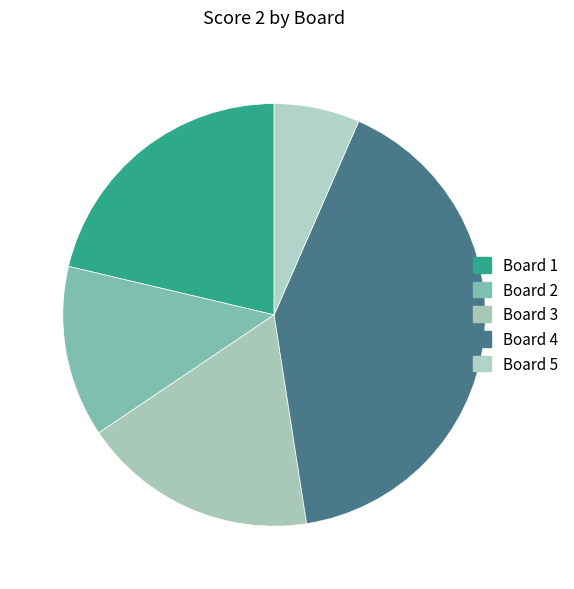

Is there any slice that represents more than half of the pie?

No